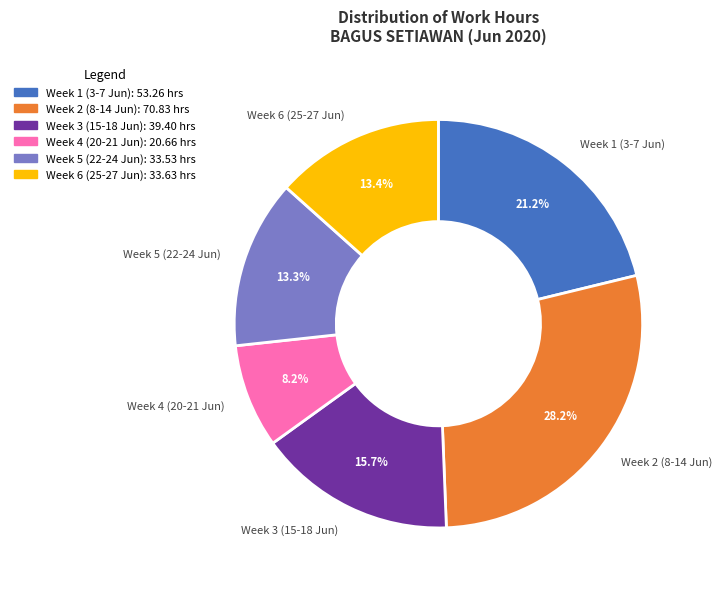

How many slices are in this pie chart?

6